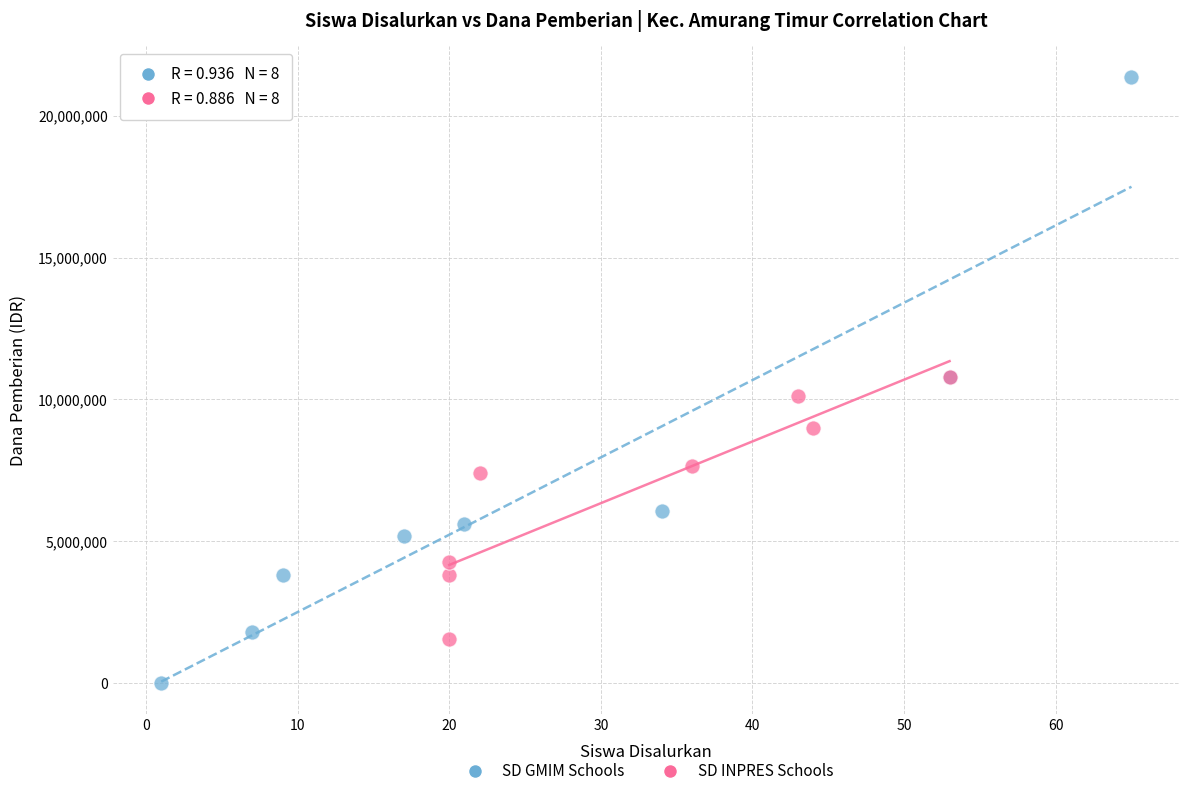

Which series has the widest spread of Y values?

SD GMIM Schools